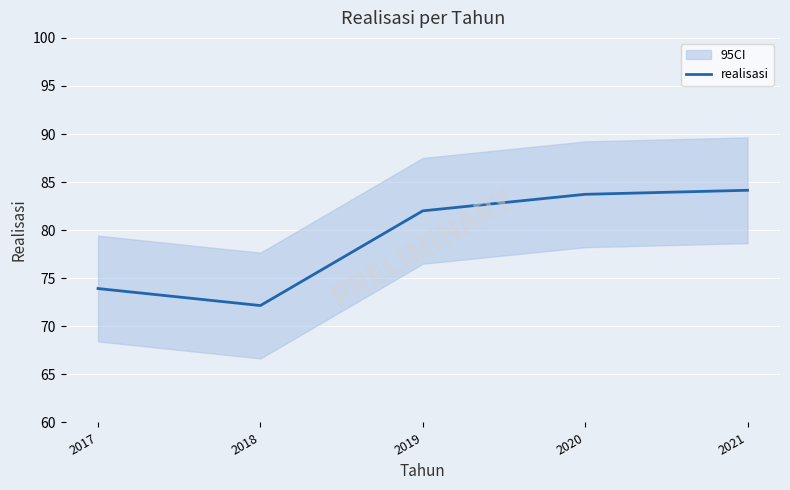

How many interior local valleys (lower than both neighbors) does the data have?

1